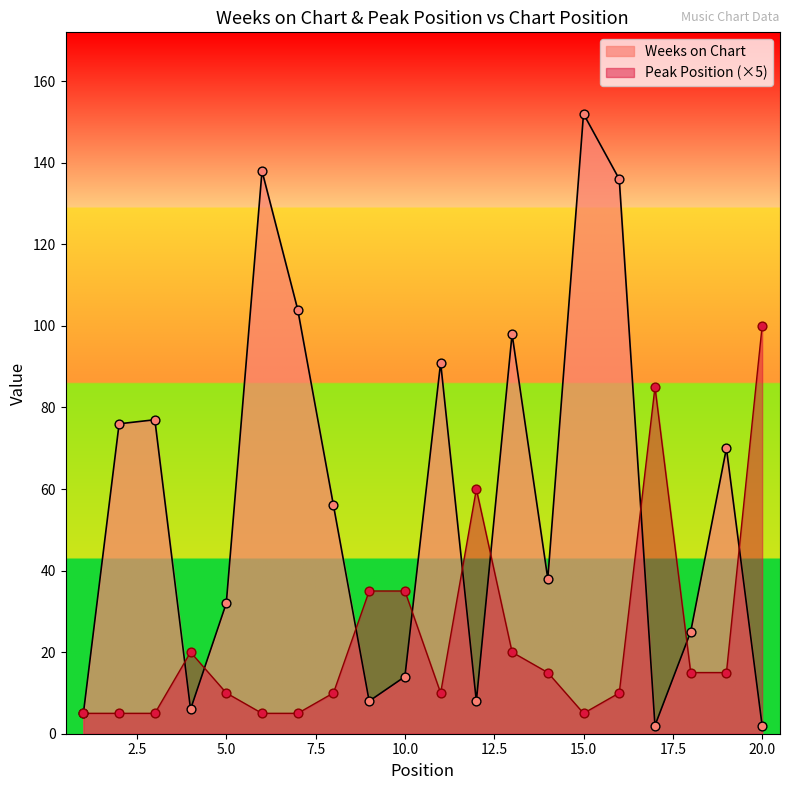

Is the value of Weeks on Chart at 19 greater than the value of Peak Position at 1?

Yes